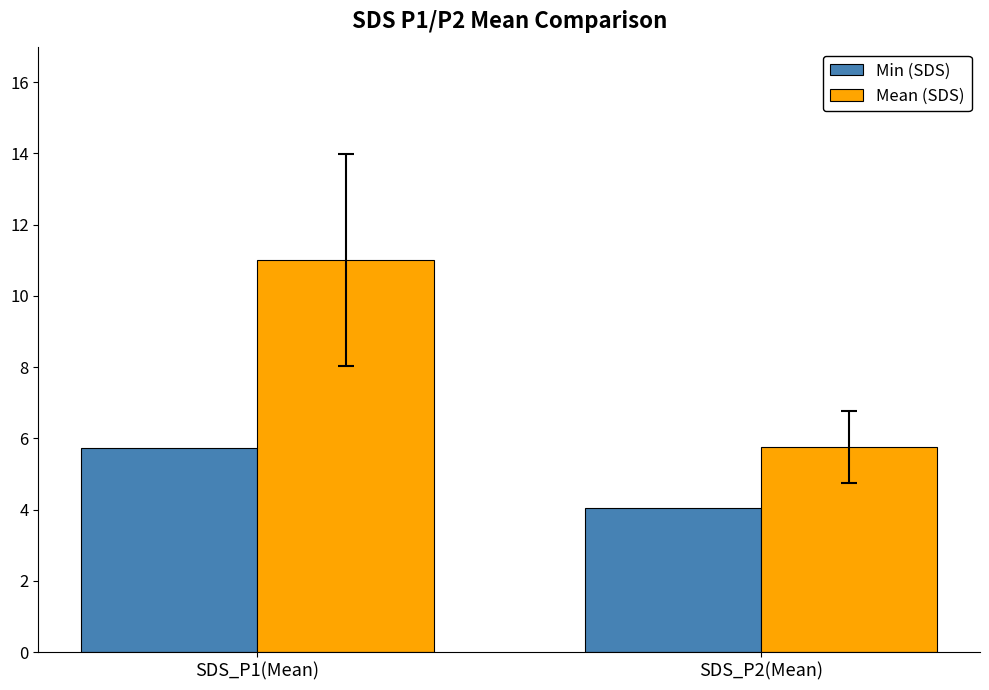

At which label does Min (SDS) reach its minimum?

SDS_P2(Mean)